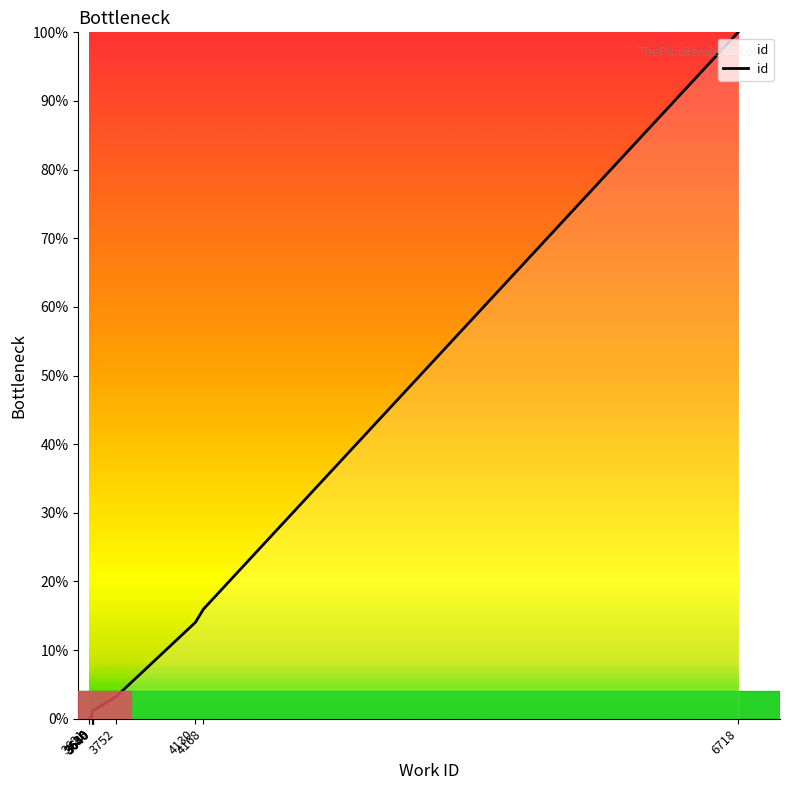

What is the sum of all values?

137.6